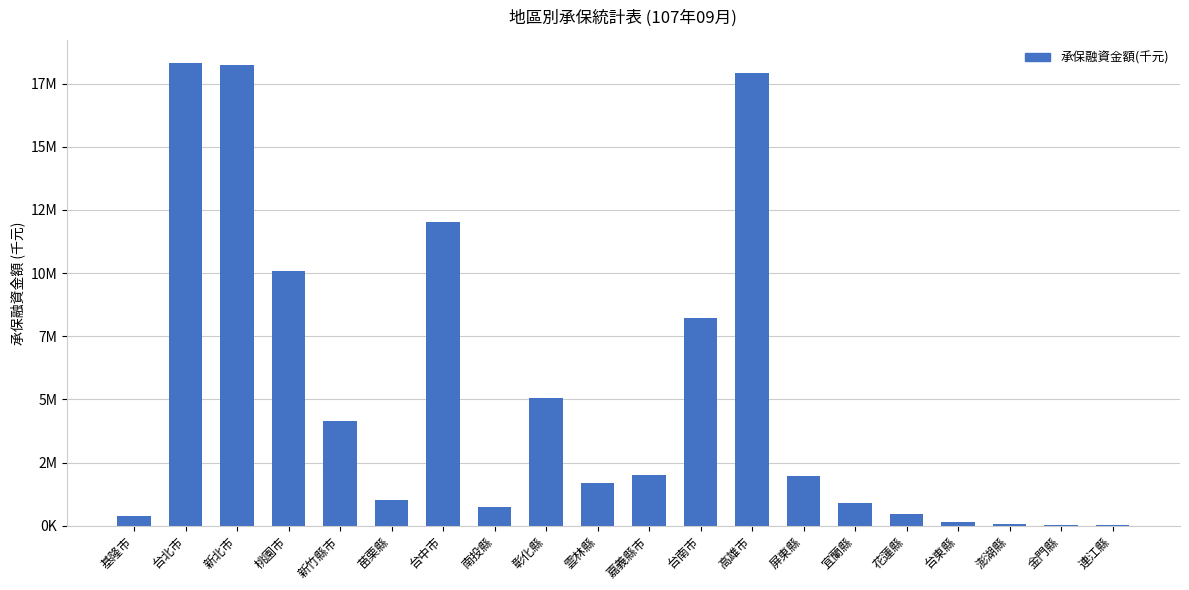

Are the bars horizontal?

No